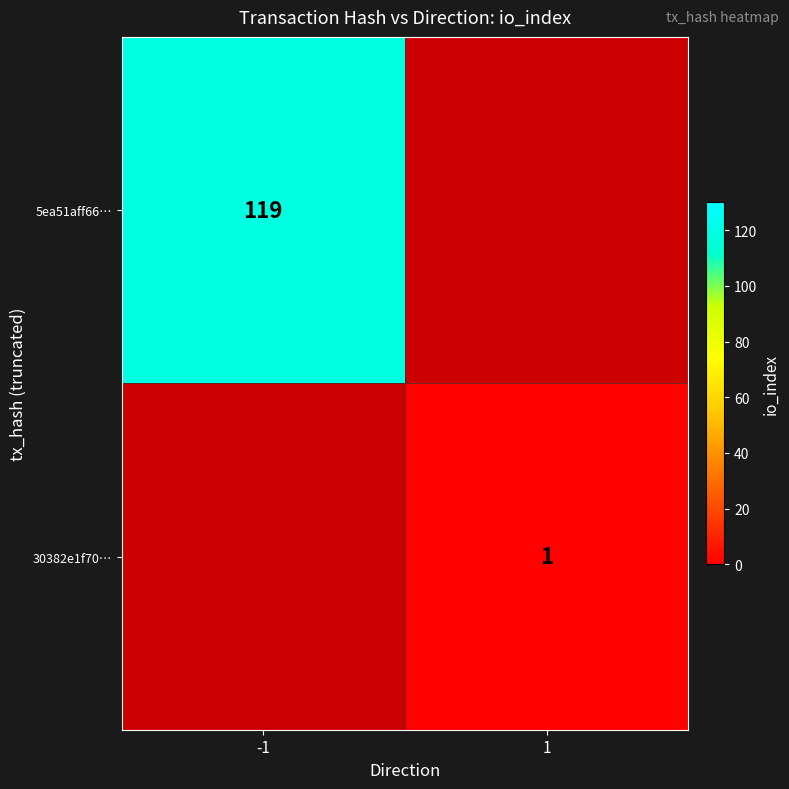

How many data points does each series have?

2